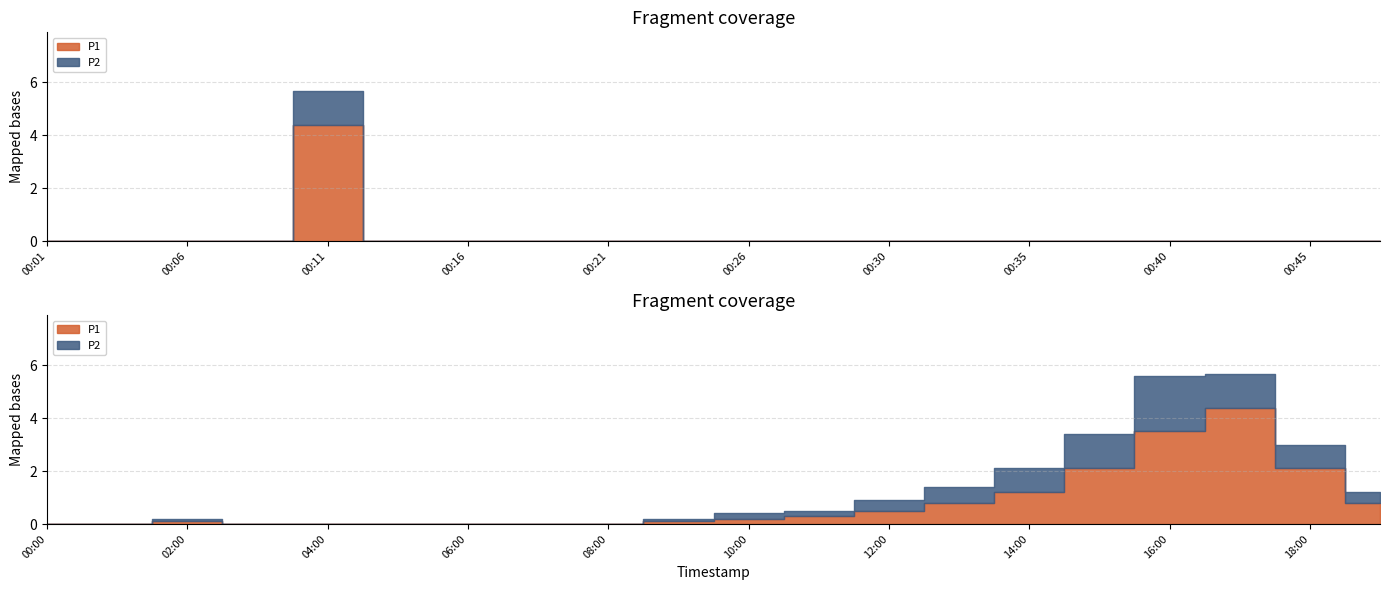

At 00:06, list the series in order from largest to smallest.

P1, P2